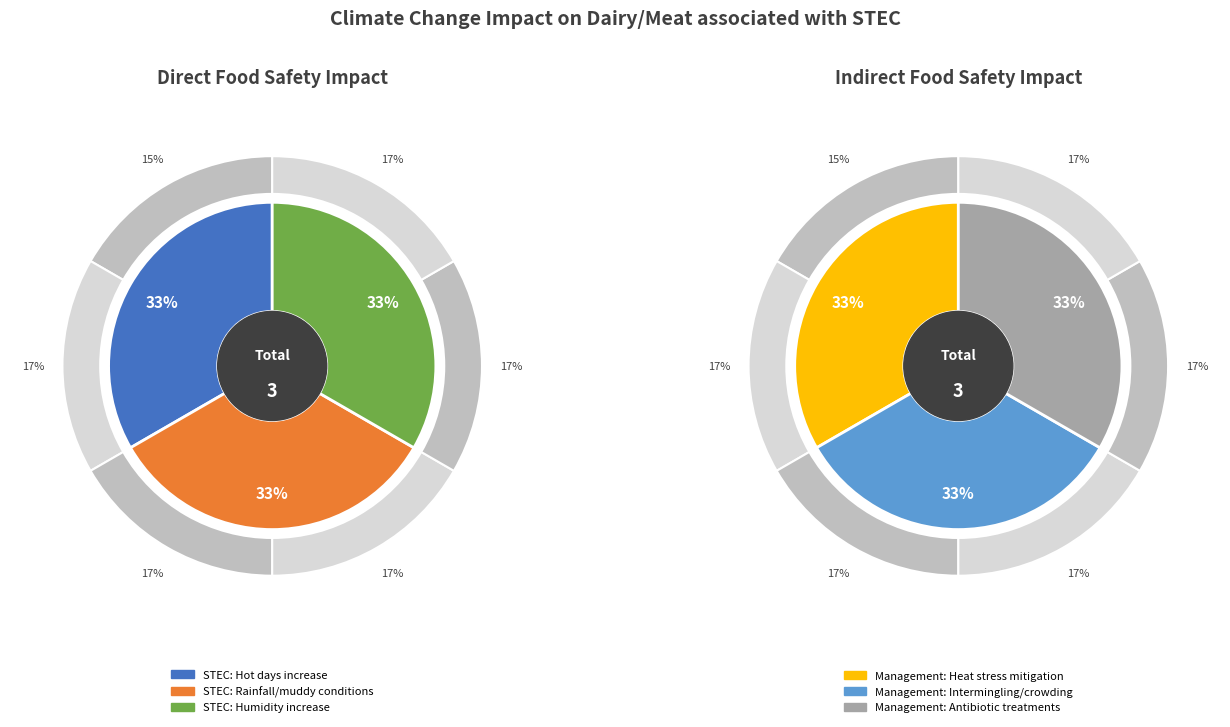

To the nearest percent, what is the average slice percentage?

33%